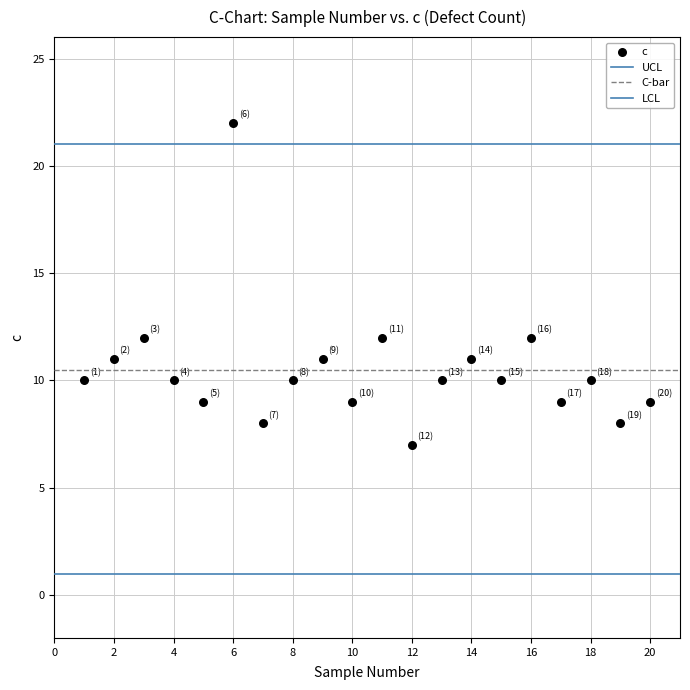

How many points are shown in the scatter plot?

20